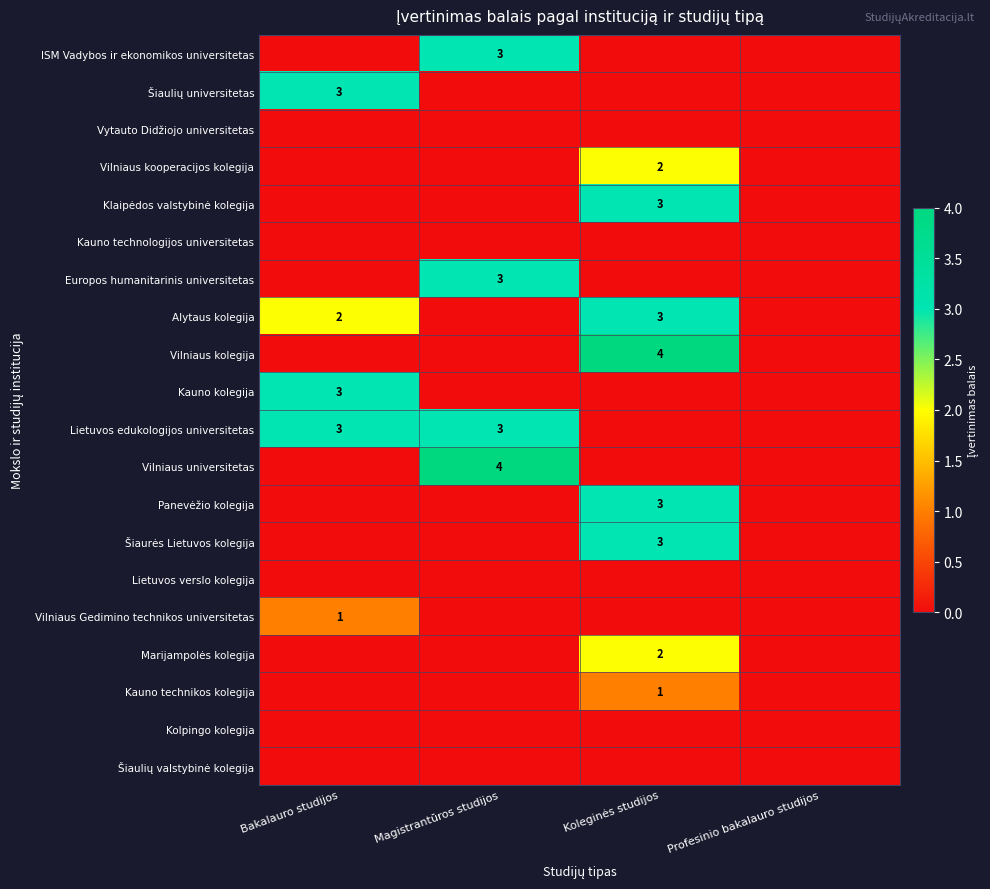

Rank the series at Koleginės studijos from lowest to highest value.

ISM Vadybos ir ekonomikos universitetas, Šiaulių universitetas, Vytauto Didžiojo universitetas, Kauno technologijos universitetas, Europos humanitarinis universitetas, Kauno kolegija, Lietuvos edukologijos universitetas, Vilniaus universitetas, Lietuvos verslo kolegija, Vilniaus Gedimino technikos universitetas, Kolpingo kolegija, Šiaulių valstybinė kolegija, Kauno technikos kolegija, Vilniaus kooperacijos kolegija, Marijampolės kolegija, Klaipėdos valstybinė kolegija, Alytaus kolegija, Panevėžio kolegija, Šiaurės Lietuvos kolegija, Vilniaus kolegija